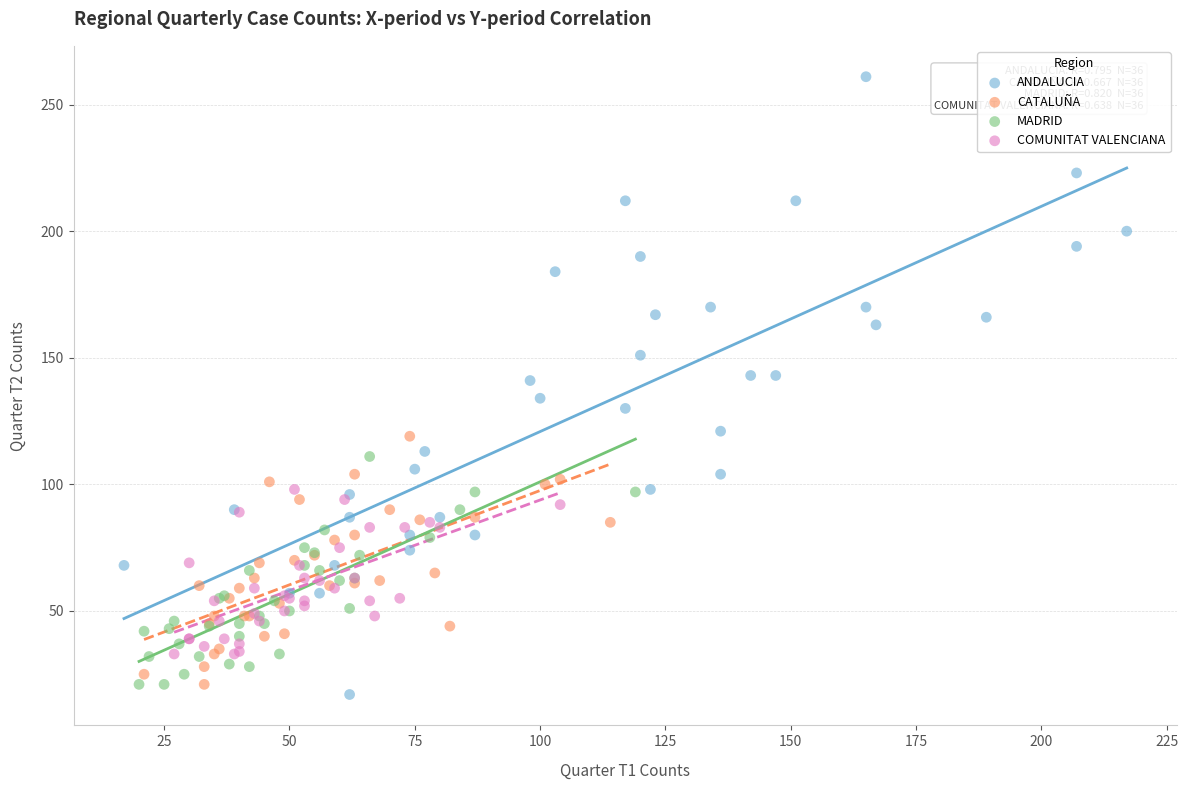

What are all the series names shown in the legend?

ANDALUCIA, CATALUÑA, MADRID, COMUNITAT VALENCIANA